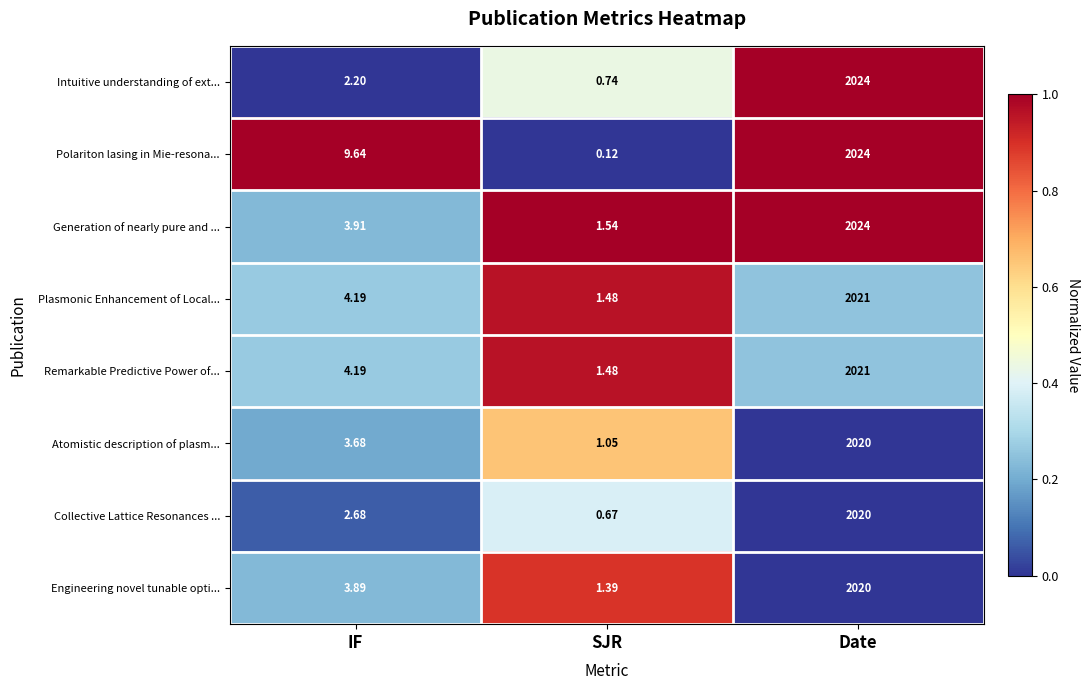

Which label corresponds to the smallest value in the chart?

SJR